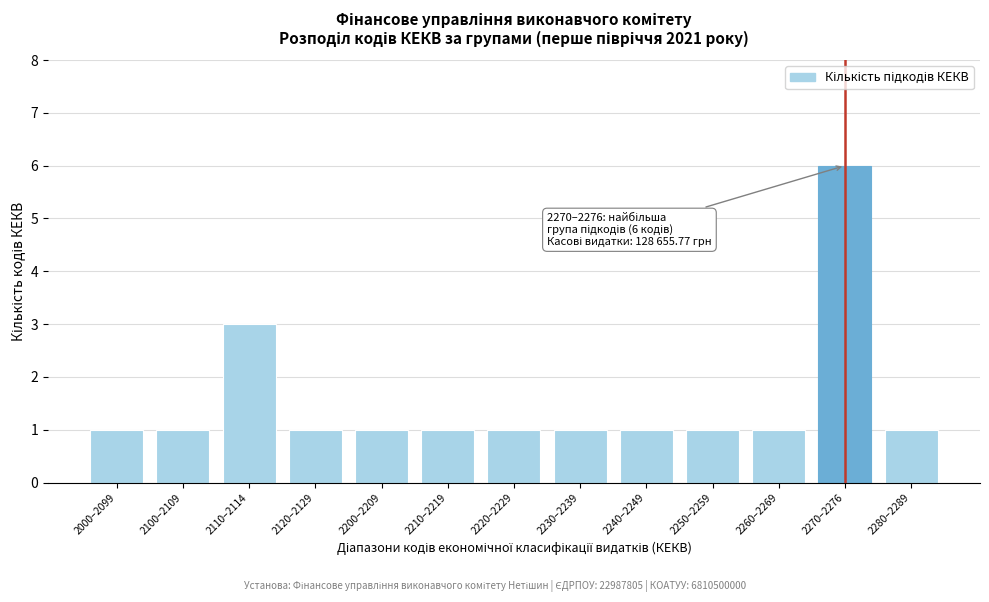

Reading left to right, what are all the values shown in this chart?

2000–2099=1	2100–2109=1	2110–2114=3	2120–2129=1	2200–2209=1	2210–2219=1	2220–2229=1	2230–2239=1	2240–2249=1	2250–2259=1	2260–2269=1	2270–2276=6	2280–2289=1